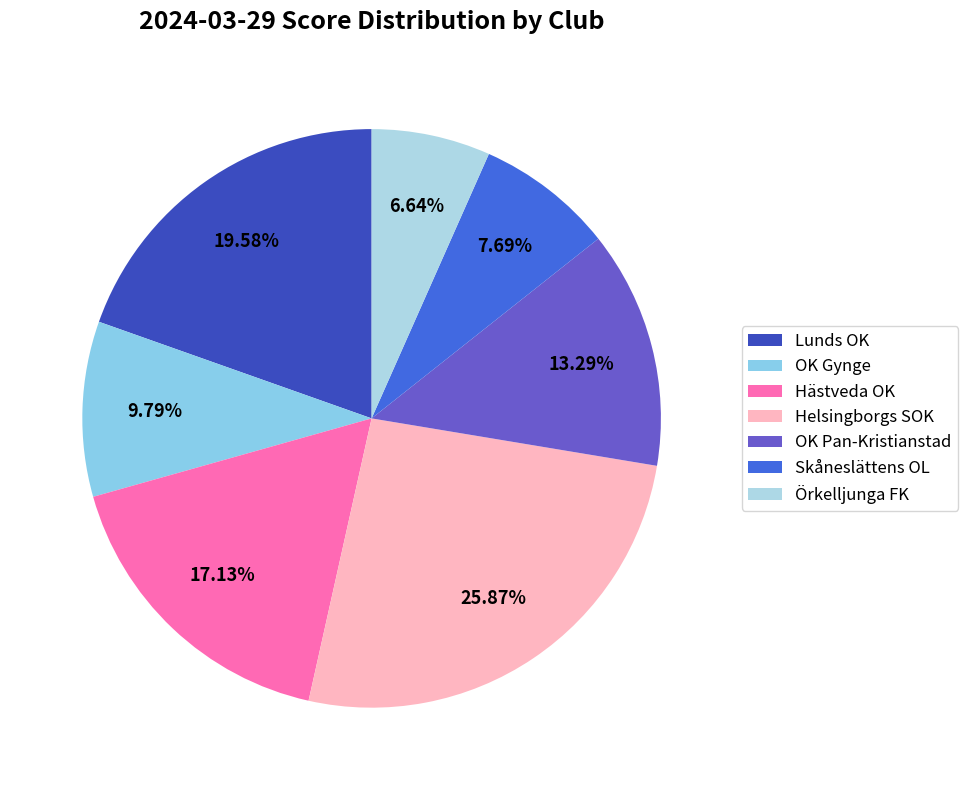

True or false: Örkelljunga FK accounts for 15% of the total.

False